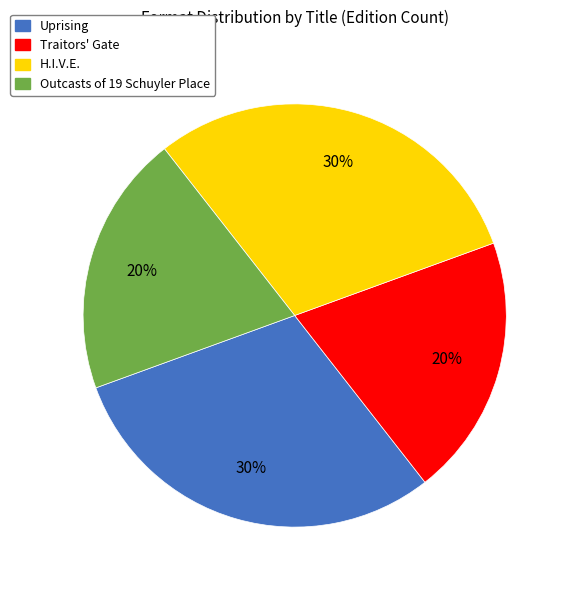

Does any single category account for the majority?

No